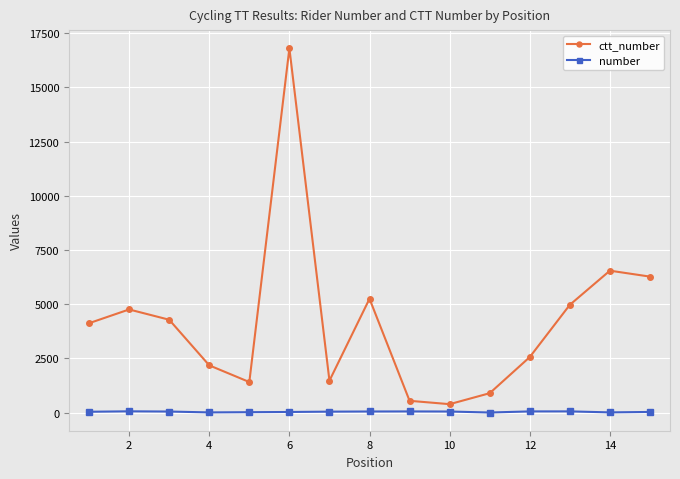

What is the sum of all ctt_number values?

62470